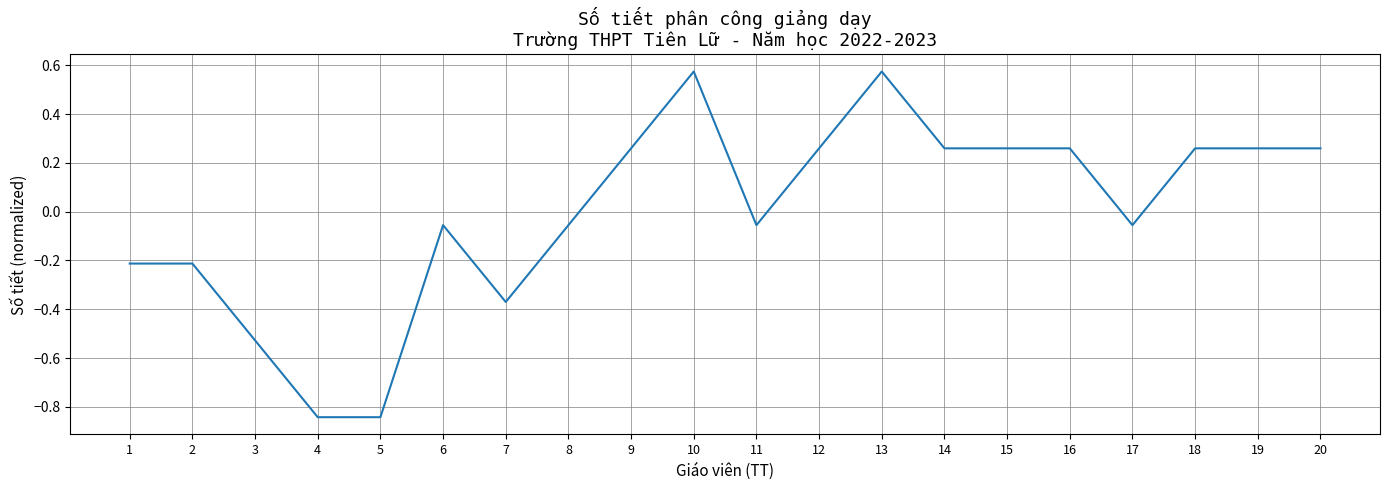

True or false: the data shows 0.3 at 13.

False